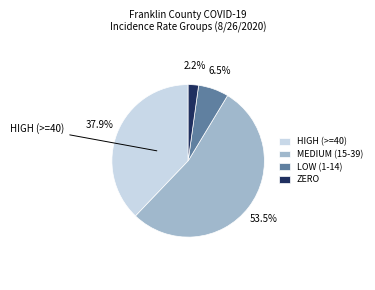

What is the ratio of the value at HIGH (>=40) to the value at MEDIUM (15-39)?

0.7